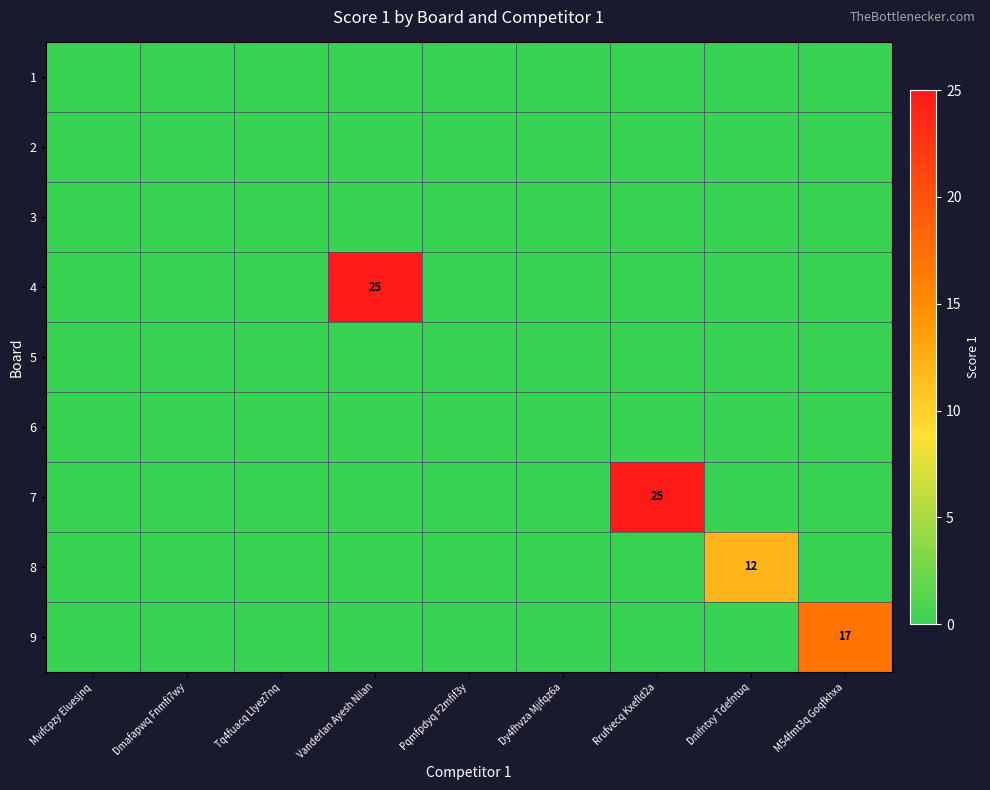

Is it true that 4 equals 25 at Vanderlan Ayesh Nilan?

True